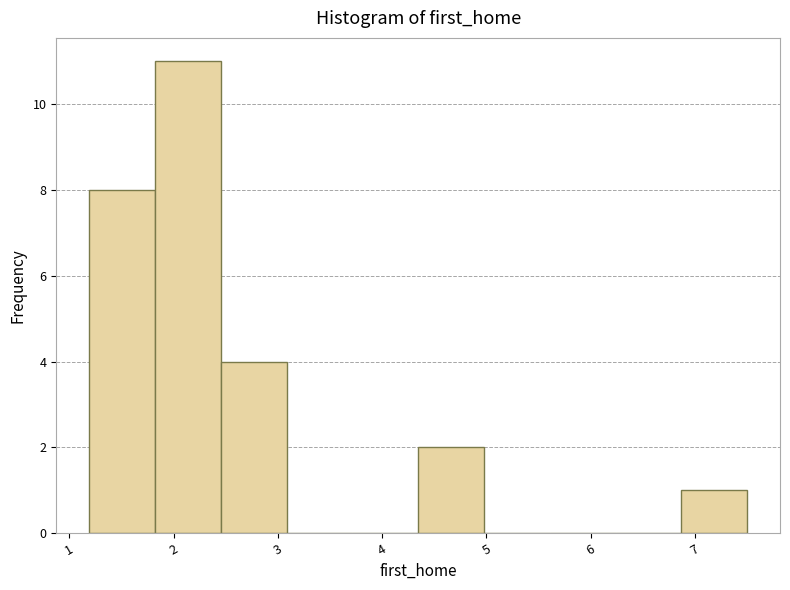

Reading left to right, transcribe this chart: for each bar, give the range it covers on the x-axis and its height. Neither the bar edges nor the heights are printed on the chart, so give them approximately, as read against the axes.

1.2 to 1.8: 8
1.8 to 2.5: 11
2.5 to 3.1: 4
3.1 to 3.7: 0
3.7 to 4.3: 0
4.3 to 5.0: 2
5.0 to 5.6: 0
5.6 to 6.2: 0
6.2 to 6.9: 0
6.9 to 7.5: 1